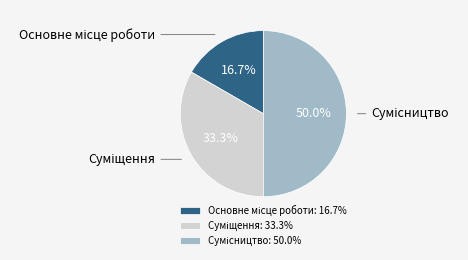

To the nearest percent, what is the average slice percentage?

33%